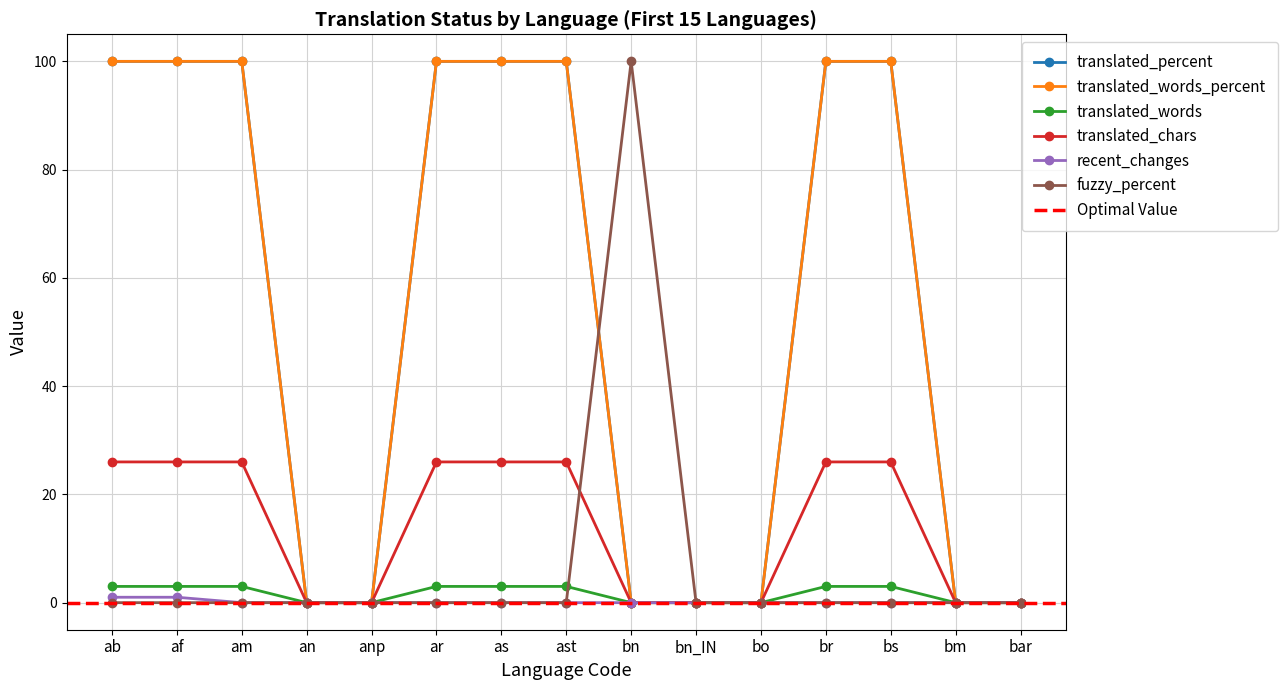

The translated_chars series shows 36 at bs. True or false?

False